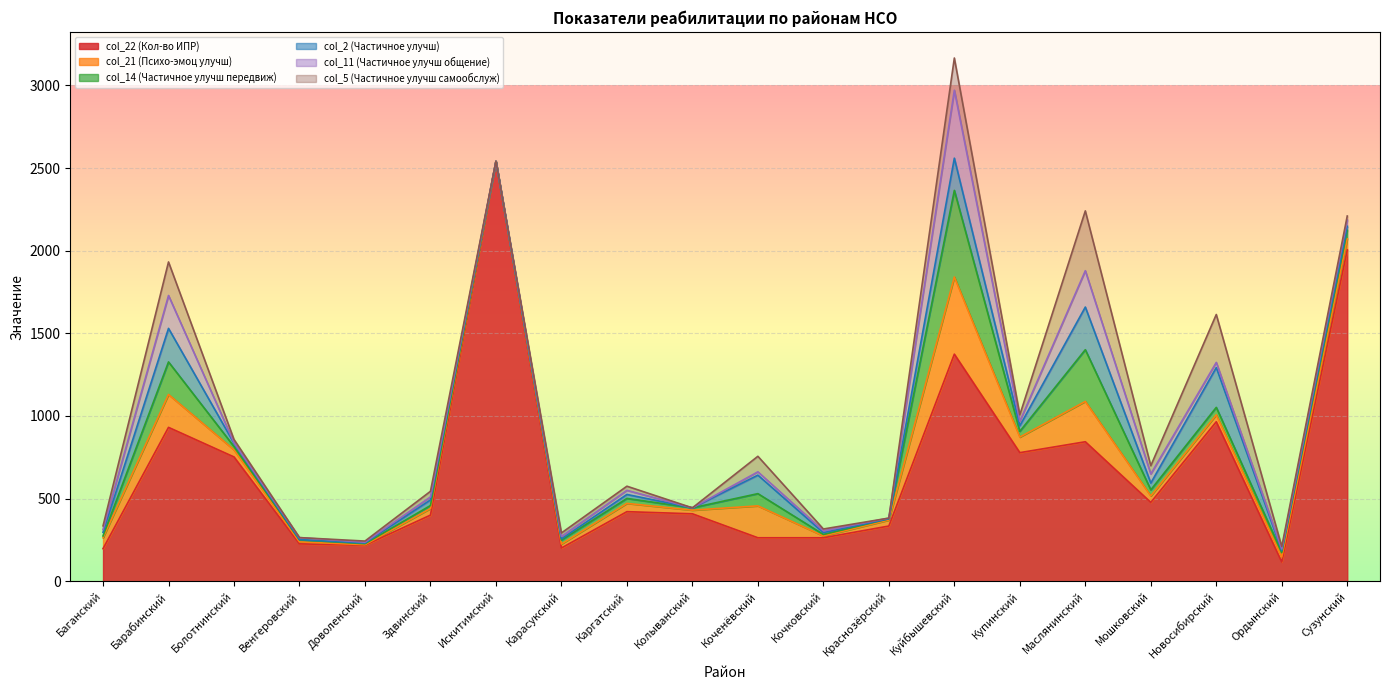

Which series changed the most between Куйбышевский and Сузунский?

col_22 (Кол-во ИПР)